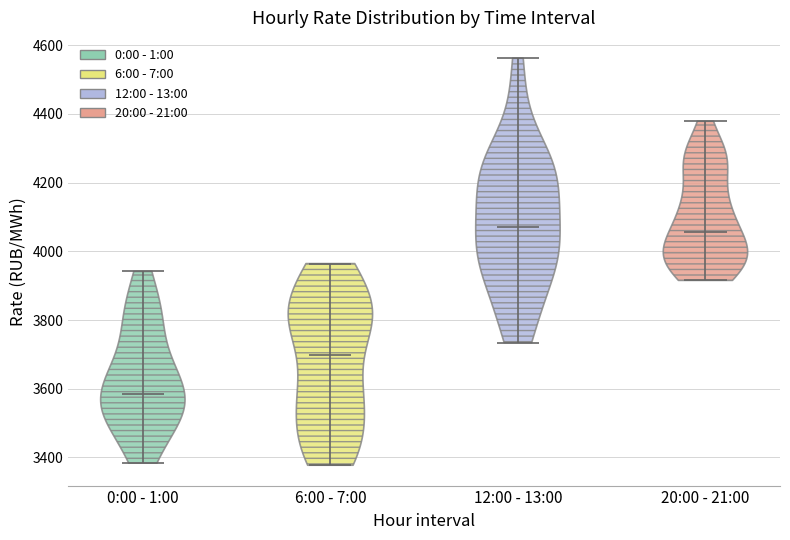

Where does the median line of the violin for 0:00 - 1:00 sit on the y-axis? The values are not printed on the chart, so give them approximately, as read against the axis.

3580